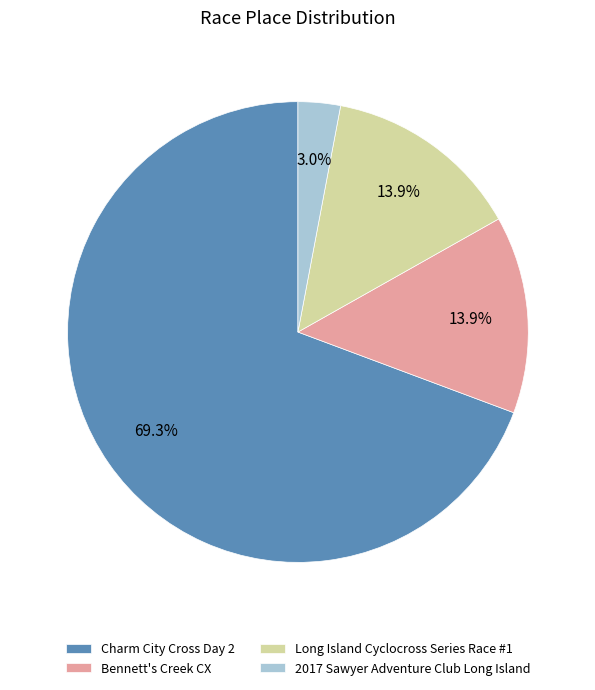

How many slices are in this pie chart?

4